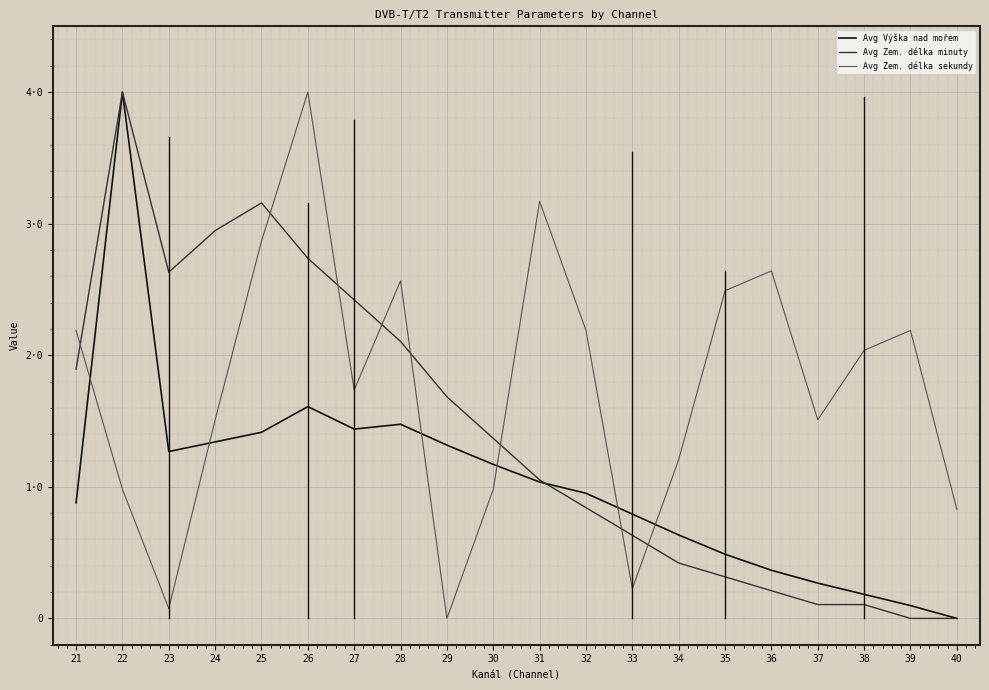

Reading left to right, extract all data points from this chart.

Avg Výška nad mořem: 21=0.9	22=4.0	23=1.3	24=1.3	25=1.4	26=1.6	27=1.4	28=1.5	29=1.3	30=1.2	31=1.0	32=1.0	33=0.8	34=0.6	35=0.5	36=0.4	37=0.3	38=0.2	39=0.1	40=0.0
Avg Zem. délka minuty: 21=1.9	22=4.0	23=2.6	24=2.9	25=3.2	26=2.7	27=2.4	28=2.1	29=1.7	30=1.4	31=1.1	32=0.8	33=0.6	34=0.4	35=0.3	36=0.2	37=0.1	38=0.1	39=0.0	40=0.0
Avg Zem. délka sekundy: 21=2.2	22=1.0	23=0.1	24=1.5	25=2.9	26=4.0	27=1.7	28=2.6	29=0.0	30=1.0	31=3.2	32=2.2	33=0.2	34=1.2	35=2.5	36=2.6	37=1.5	38=2.0	39=2.2	40=0.8